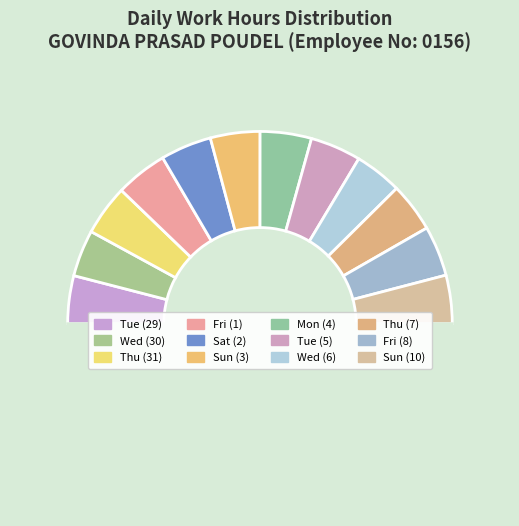

Which category has the smallest portion of the pie?

Wed (30)